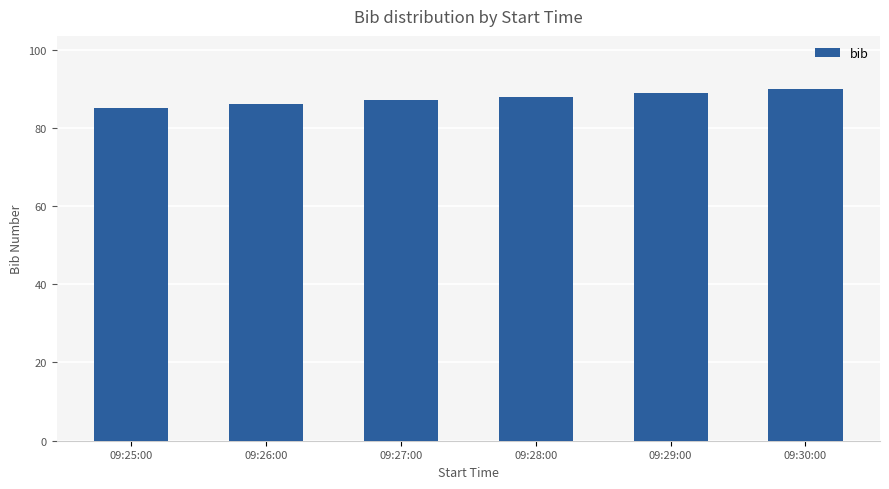

Rank the categories by value from highest to lowest.

09:30:00, 09:29:00, 09:28:00, 09:27:00, 09:26:00, 09:25:00